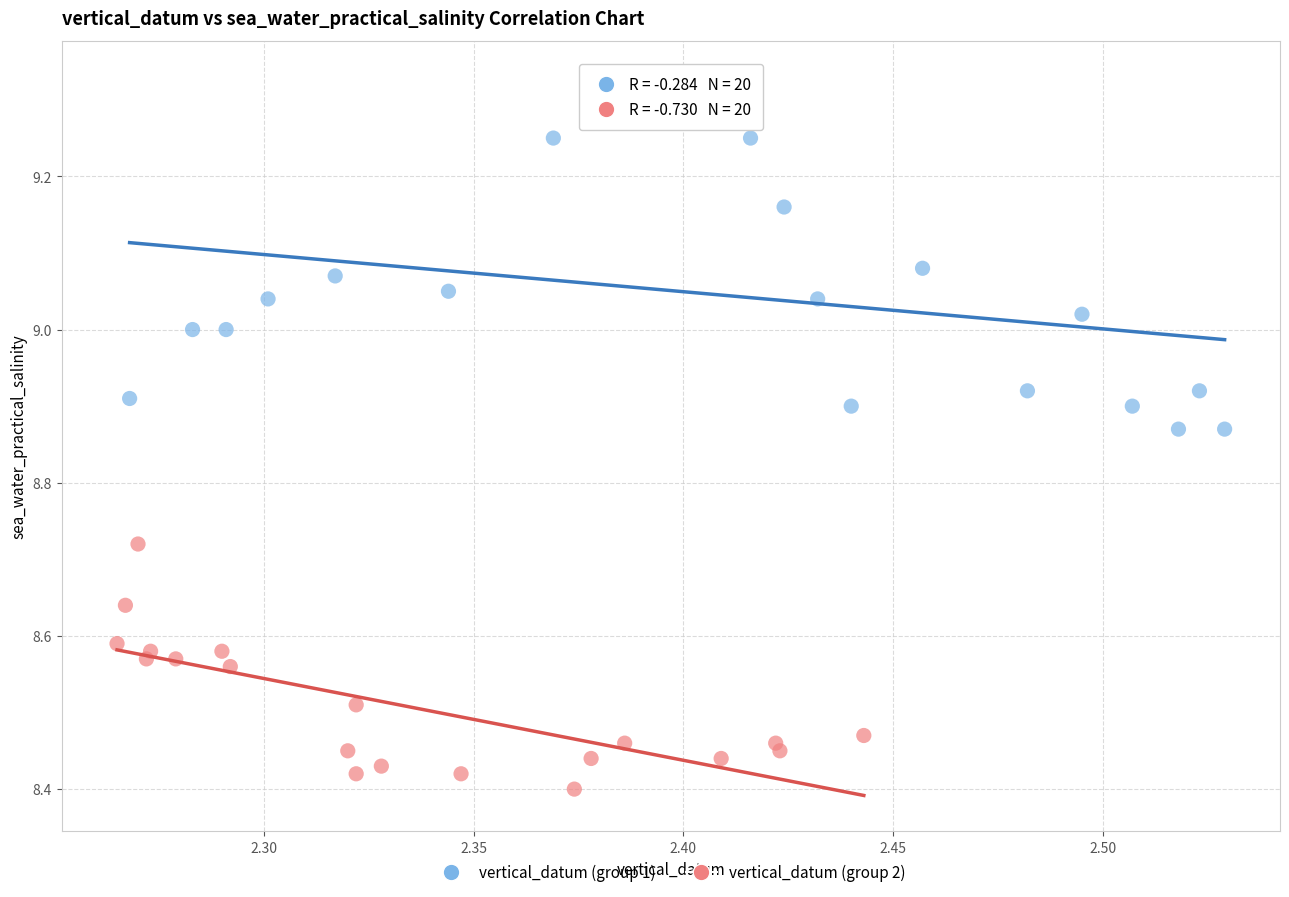

What are all the series names shown in the legend?

vertical_datum (group 1), vertical_datum (group 2)